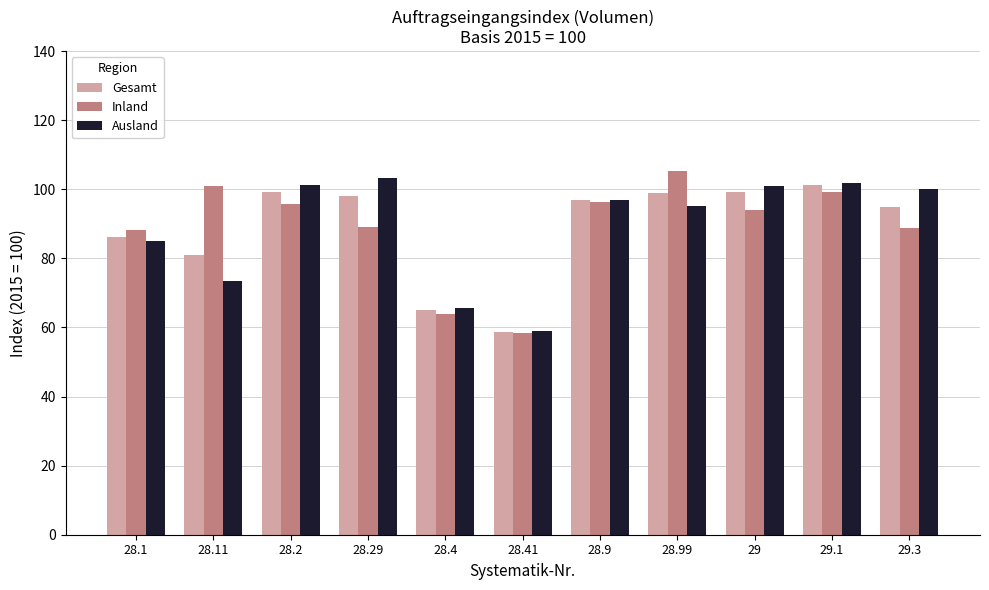

How many values in the Inland series exceed 94?

6